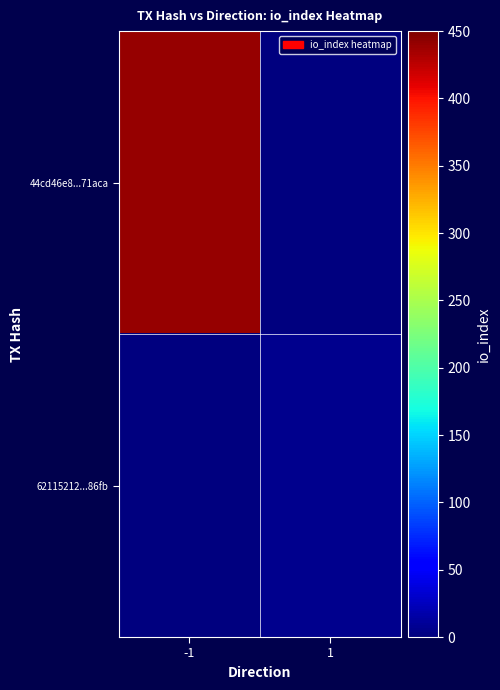

Rank the series by their average value, from highest to lowest.

44cd46e8...71aca, 62115212...86fb